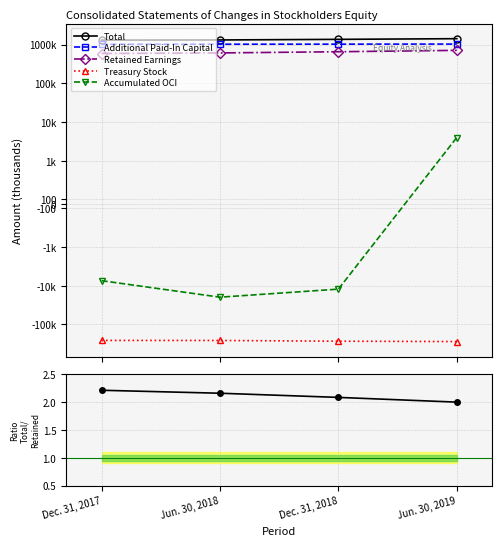

List the series in order of their peak value, lowest first.

Treasury Stock, Total / Retained, Accumulated OCI, Retained Earnings, Additional Paid-In Capital, Total